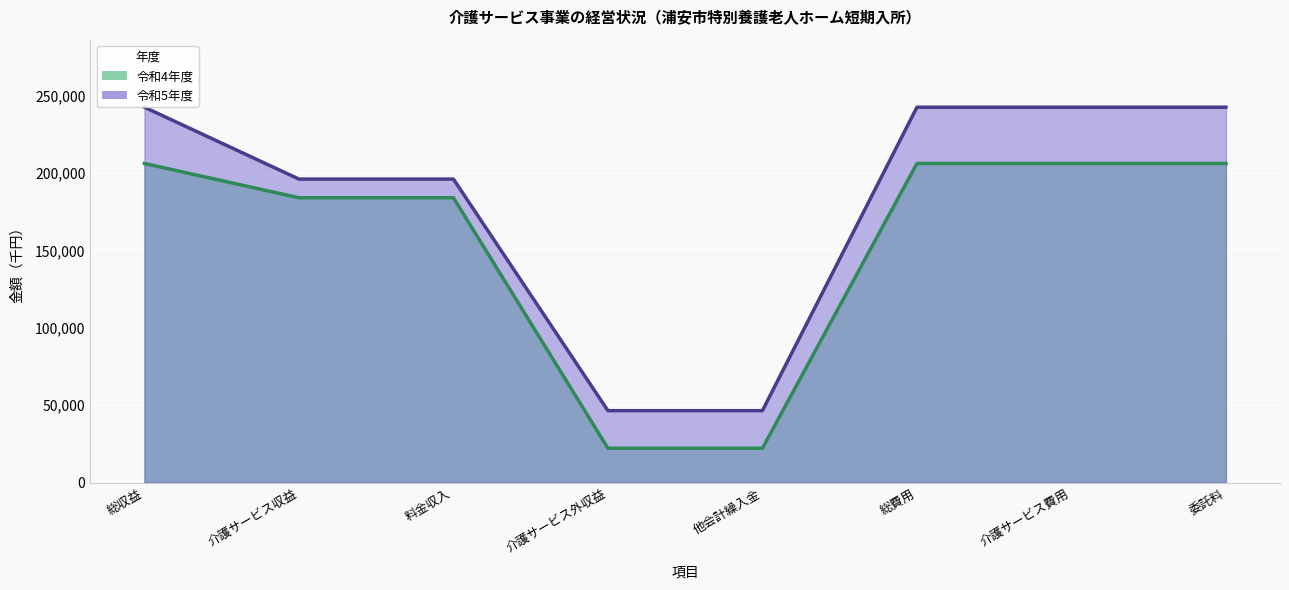

What is the value of the 令和4年度 (線) point at the 5th from the left?

22143